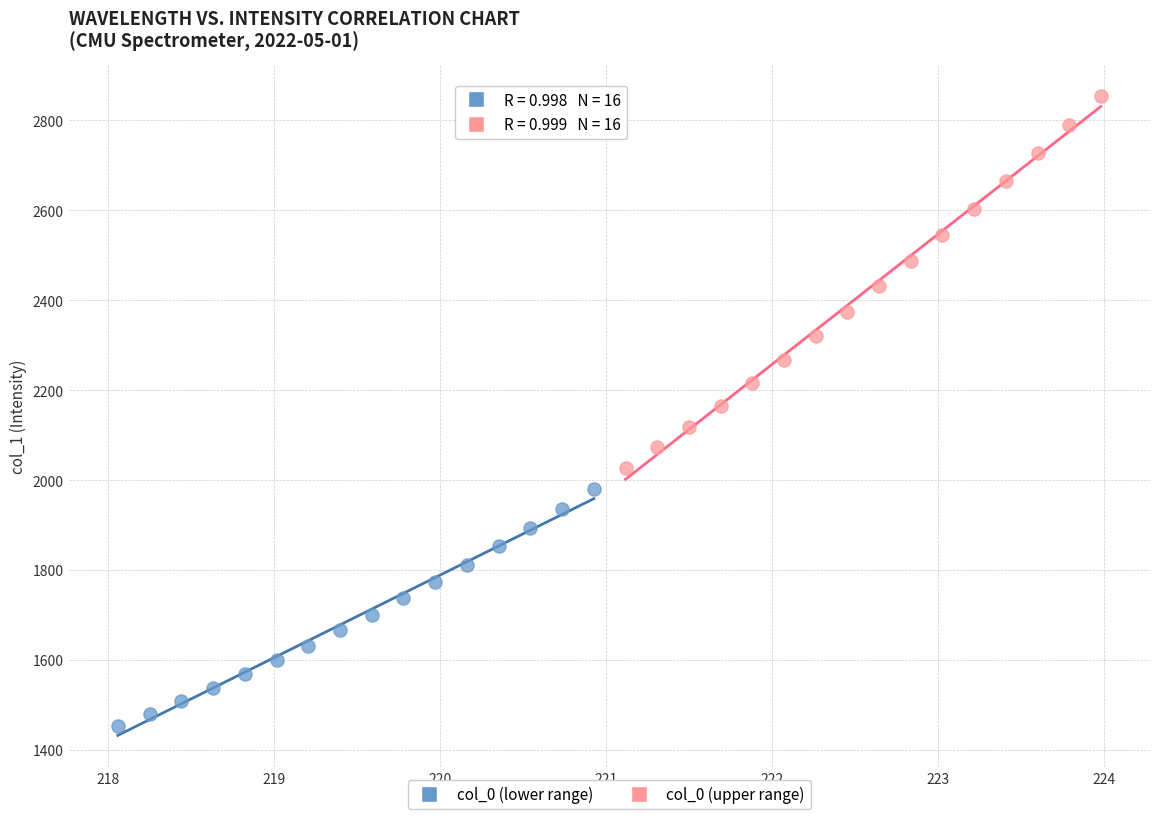

What are all the series names shown in the legend?

col_0 (lower range), col_0 (upper range)